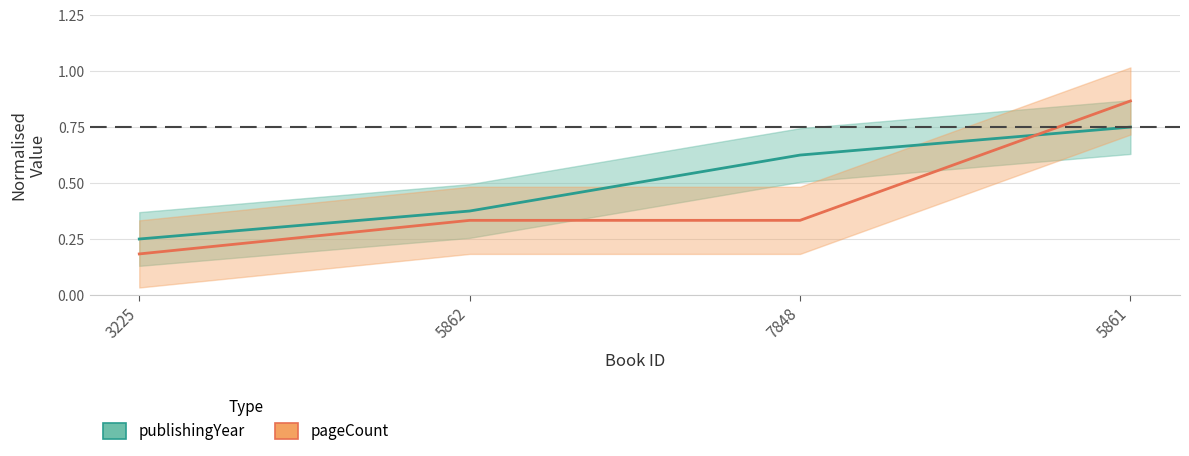

At 5861, list the series in order from largest to smallest.

pageCount, publishingYear